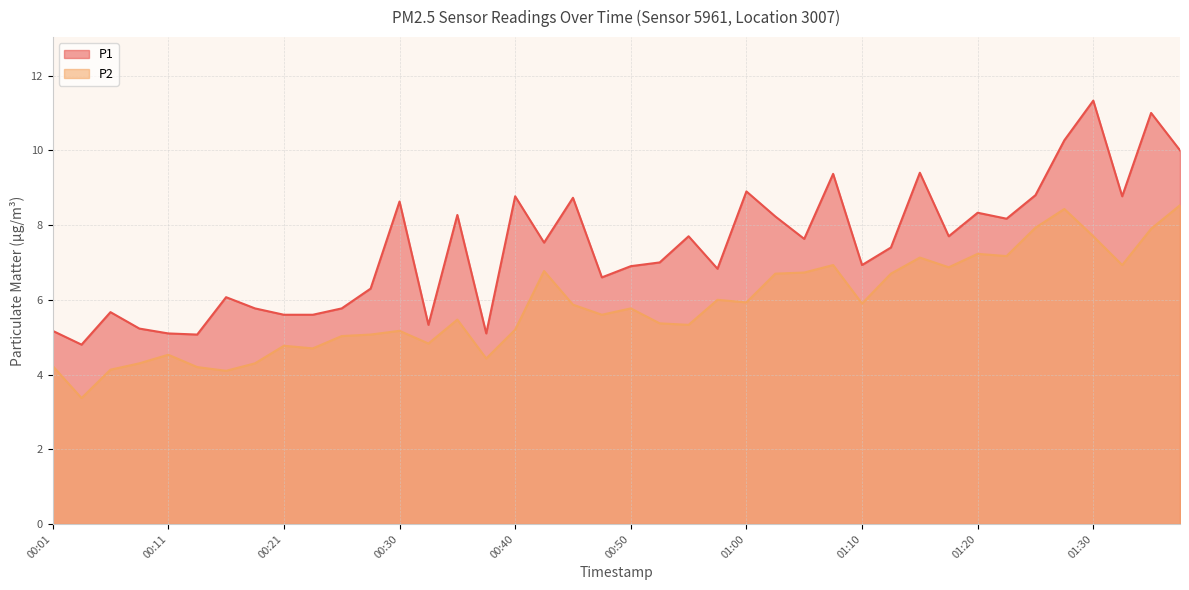

Reading left to right, list all the values displayed in this chart.

P1: 5.2	4.8	5.7	5.2	5.1	5.1	6.1	5.8	5.6	5.6	5.8	6.3	8.6	5.3	8.3	5.1	8.8	7.5	8.7	6.6	6.9	7.0	7.7	6.8	8.9	8.2	7.6	9.4	6.9	7.4	9.4	7.7	8.3	8.2	8.8	10.3	11.3	8.8	11.0	10.0
P2: 4.2	3.4	4.1	4.3	4.5	4.2	4.1	4.3	4.8	4.7	5.0	5.1	5.2	4.8	5.5	4.4	5.2	6.8	5.9	5.6	5.8	5.4	5.3	6.0	5.9	6.7	6.7	6.9	5.9	6.7	7.1	6.9	7.2	7.2	7.9	8.4	7.7	6.9	7.9	8.5